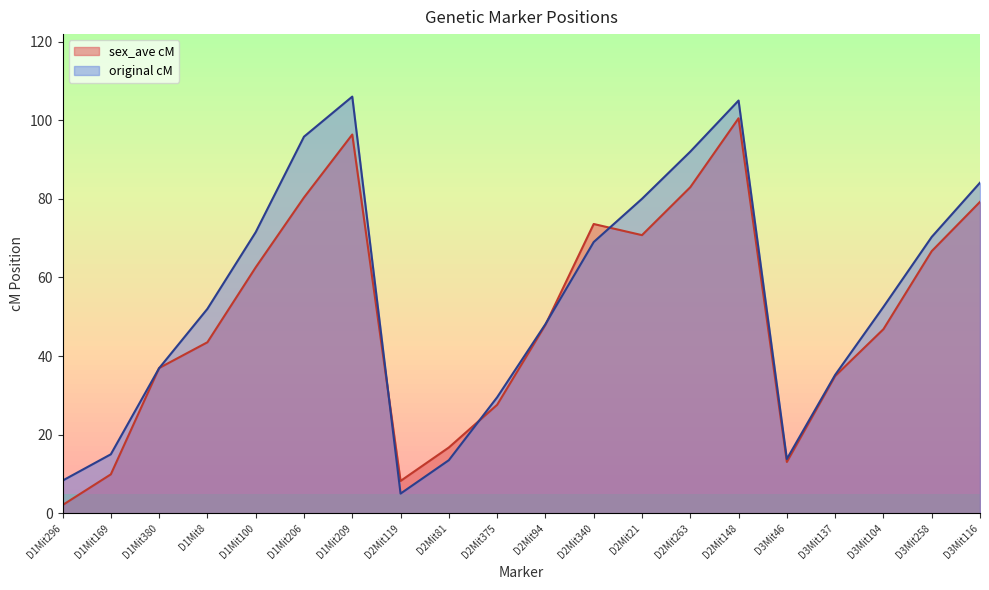

The sex_ave cM series shows 168.0 at D1Mit209. True or false?

False